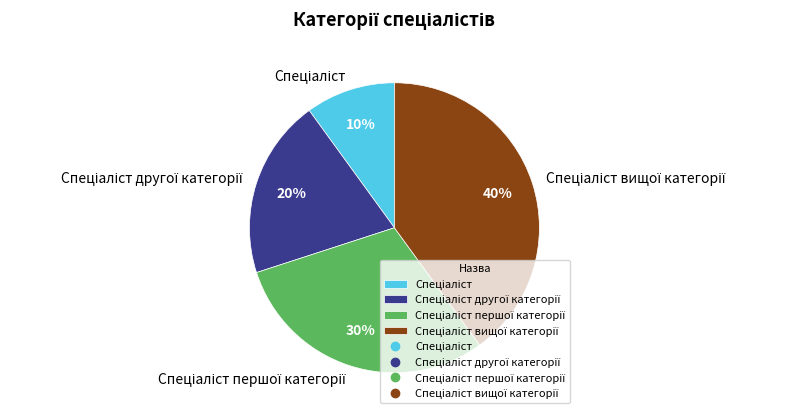

To the nearest percent, what is the average slice percentage?

25%